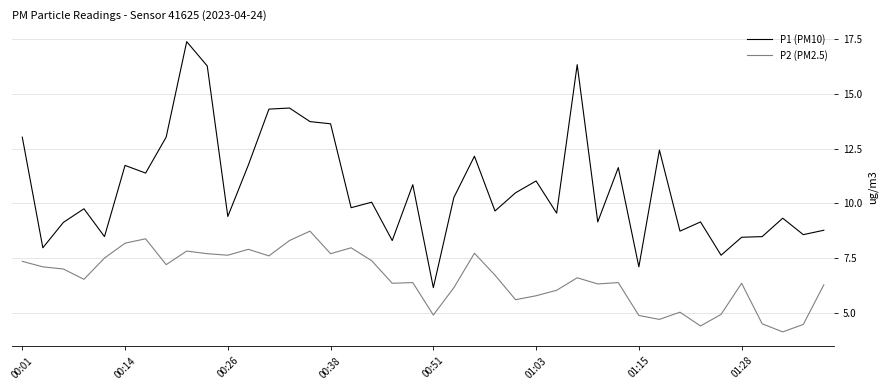

Which series has the largest total across all categories?

P1 (PM10)